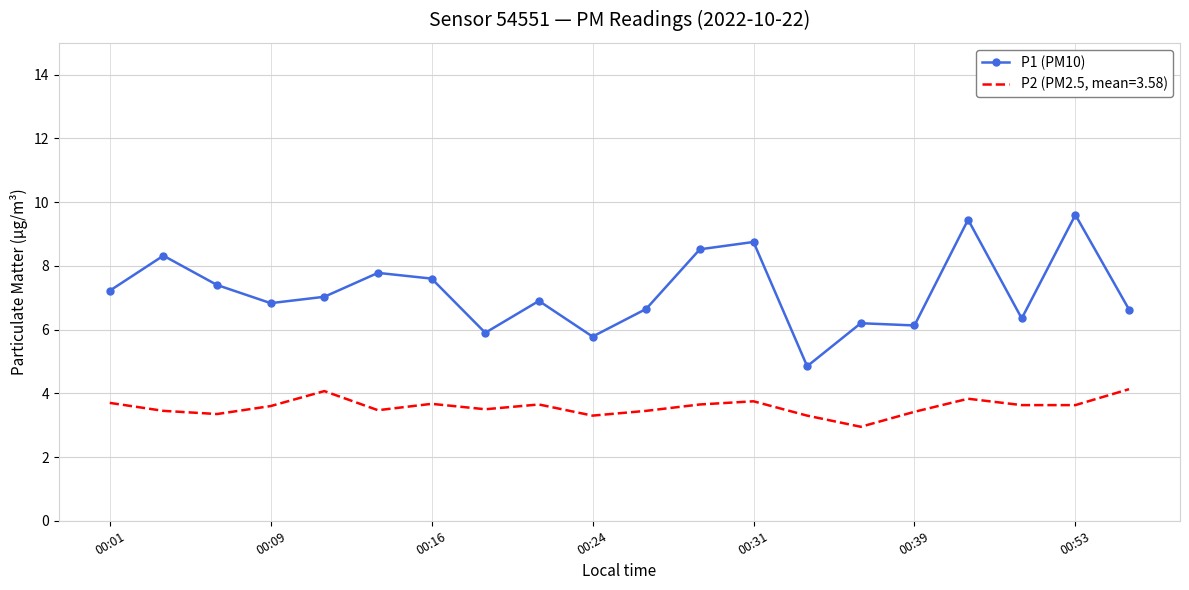

How many categories are shown in the chart?

20